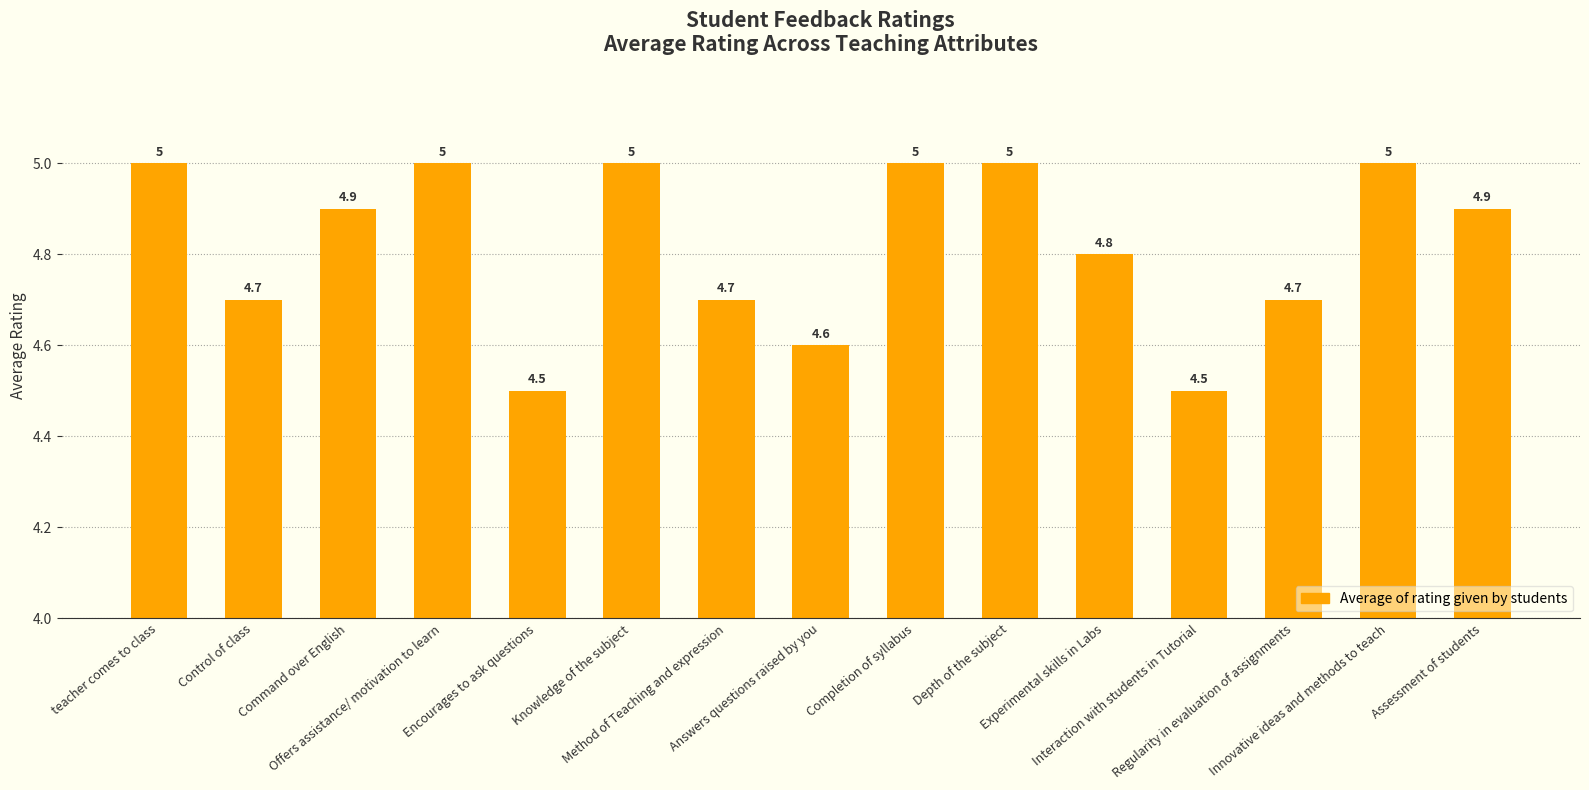

Reading left to right, transcribe all the data shown in this chart.

5.0	4.7	4.9	5.0	4.5	5.0	4.7	4.6	5.0	5.0	4.8	4.5	4.7	5.0	4.9